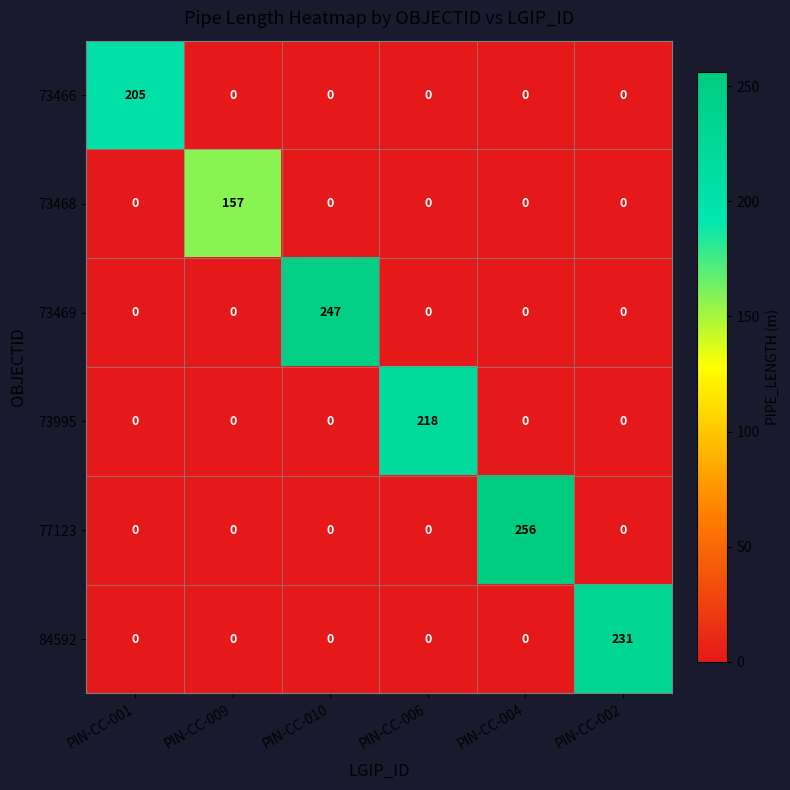

Is it true that 84592 equals 231 at PIN-CC-002?

True